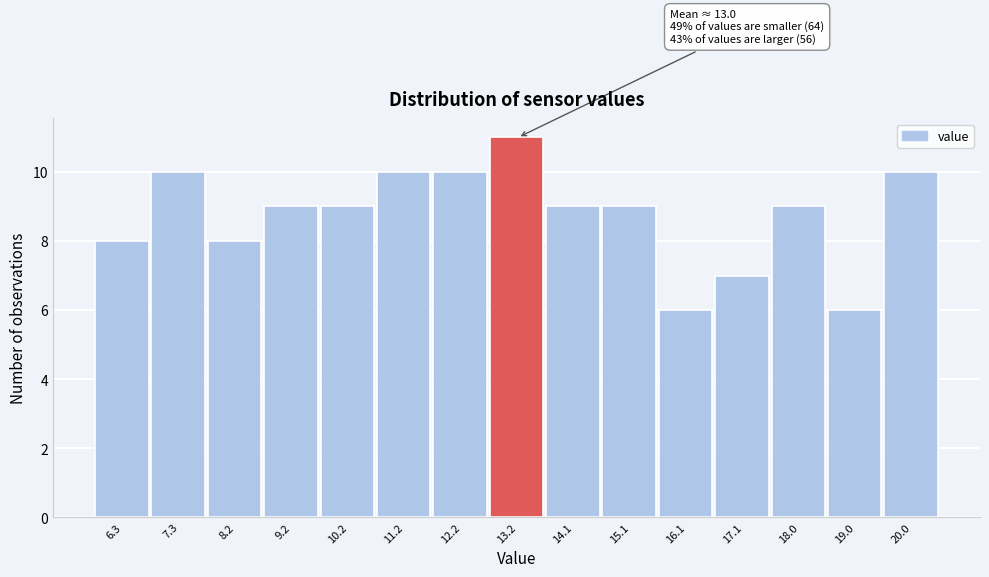

Which range on the x-axis has the tallest bar?

12.66 to 13.64